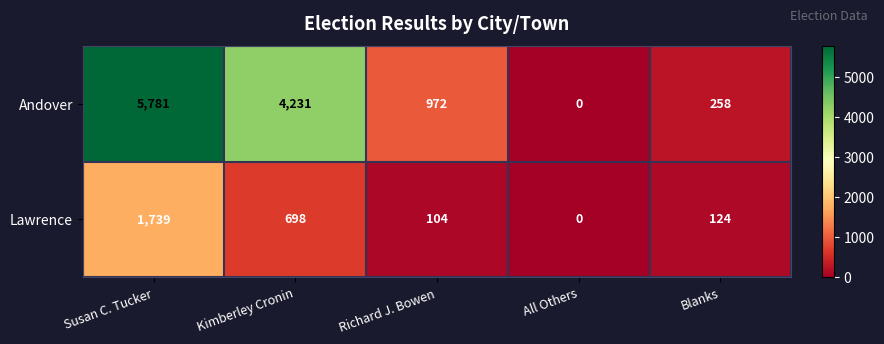

What value does the Lawrence series have at Susan C. Tucker?

1739